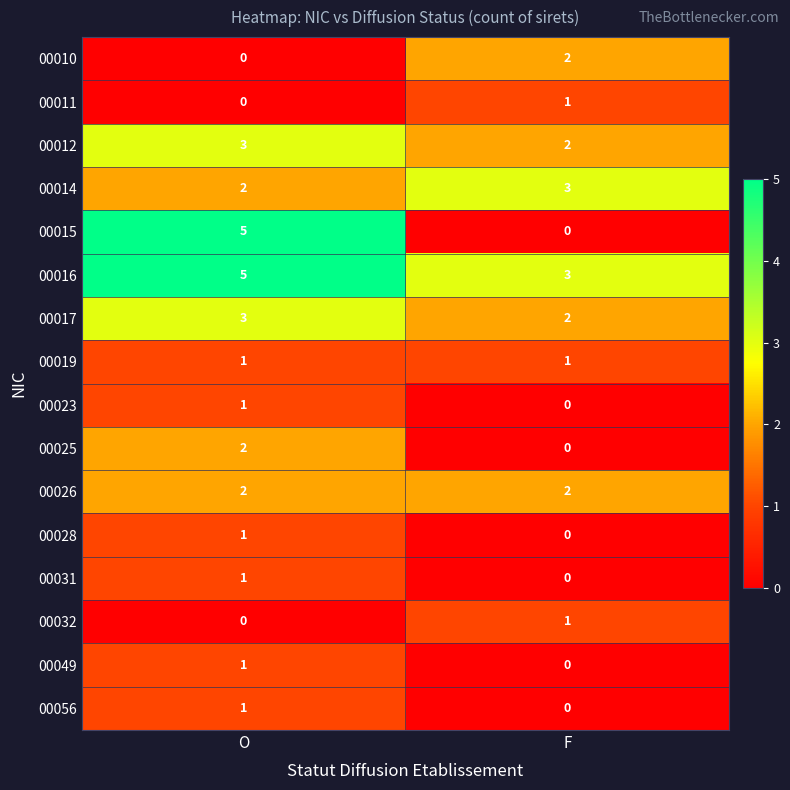

The value of 00019 at O is 0. True or false?

False